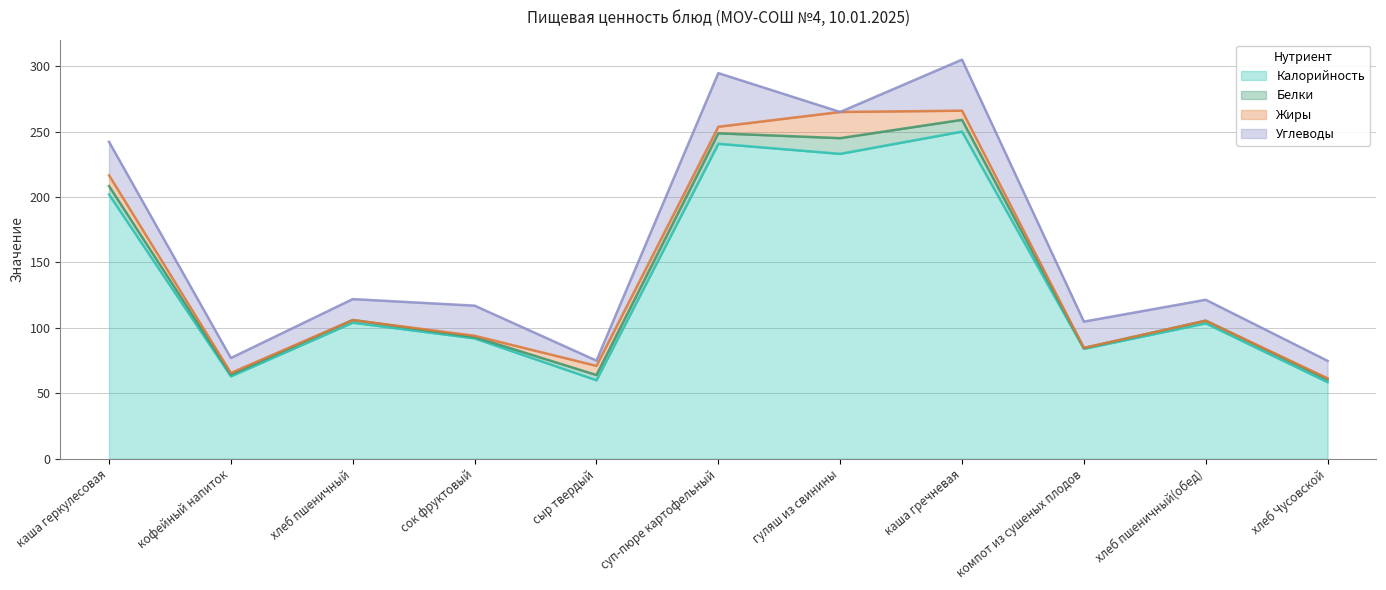

How many lines are shown in the chart?

4